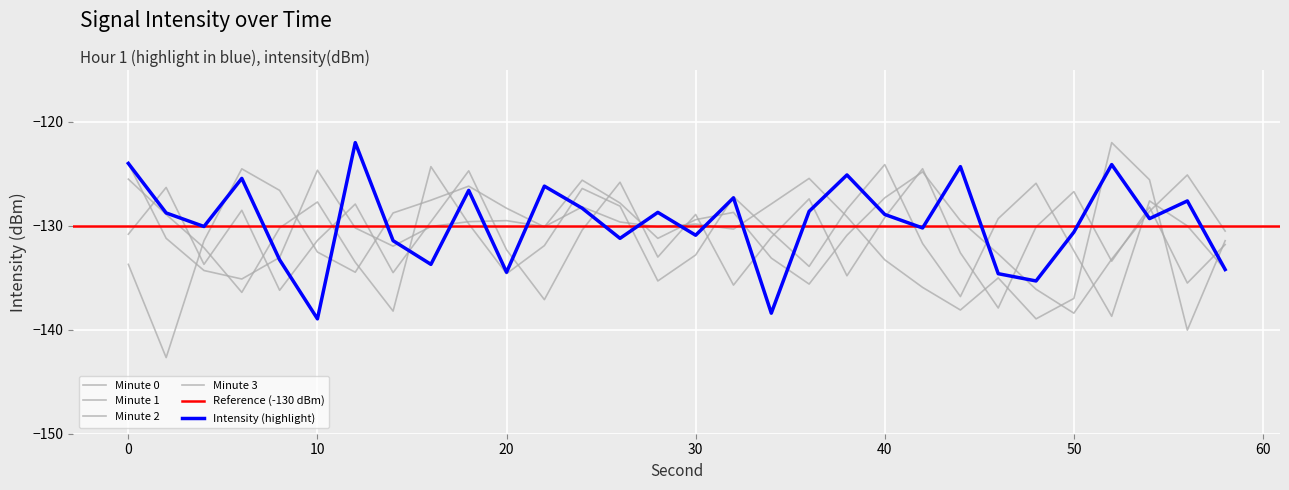

What is the difference between the maximum and second lowest values in the Minute 2 series?

14.1